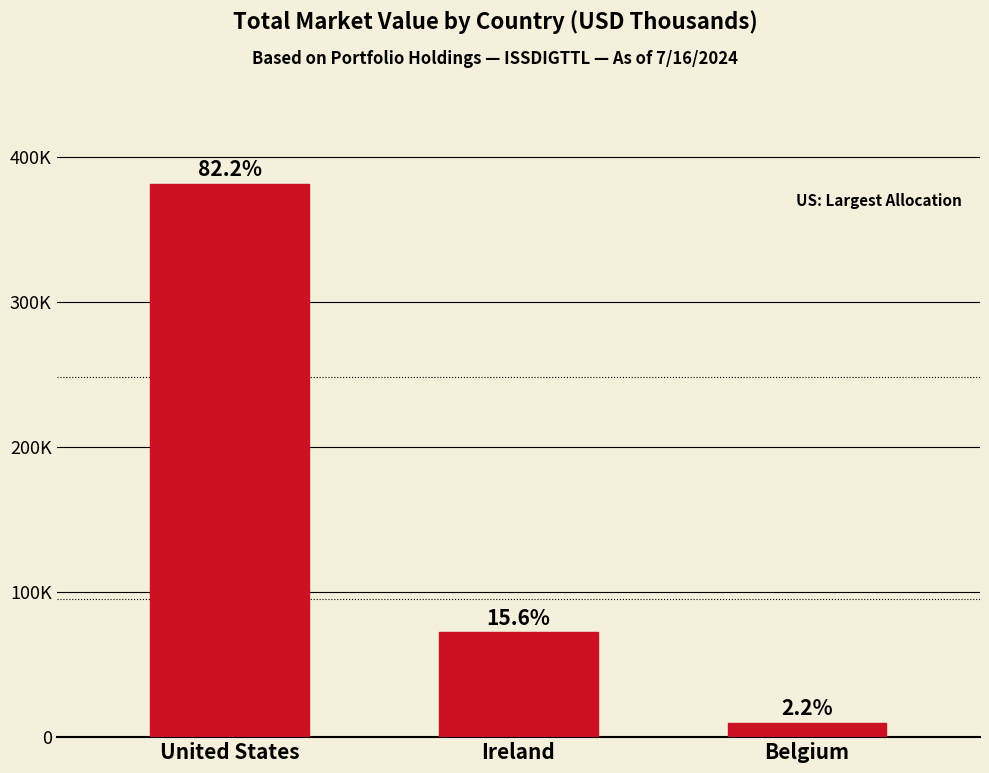

Rank the categories by value from highest to lowest.

United States, Ireland, Belgium